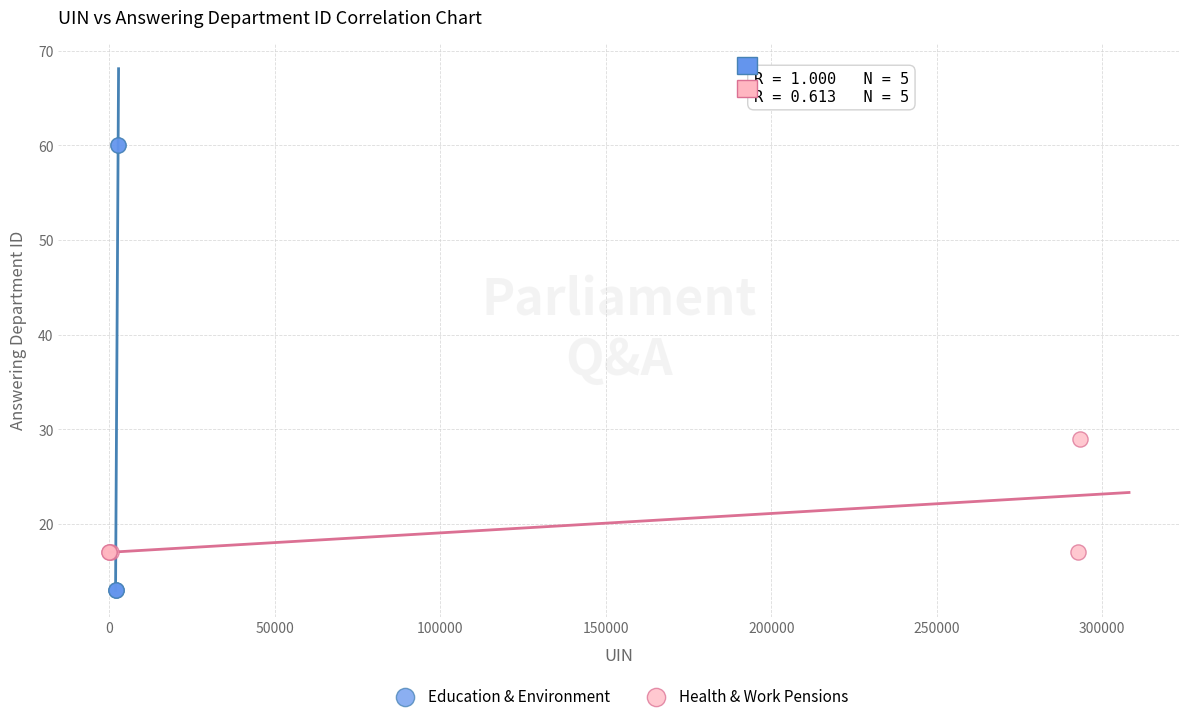

What are all the series names shown in the legend?

Education & Environment, Health & Work Pensions